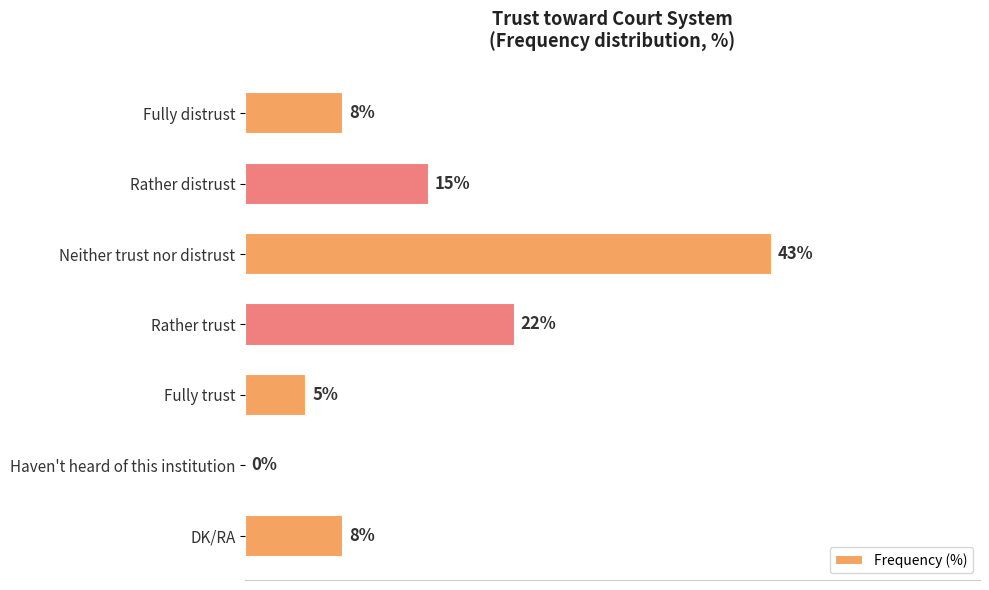

Which has a higher value, Fully trust or Rather distrust?

Rather distrust